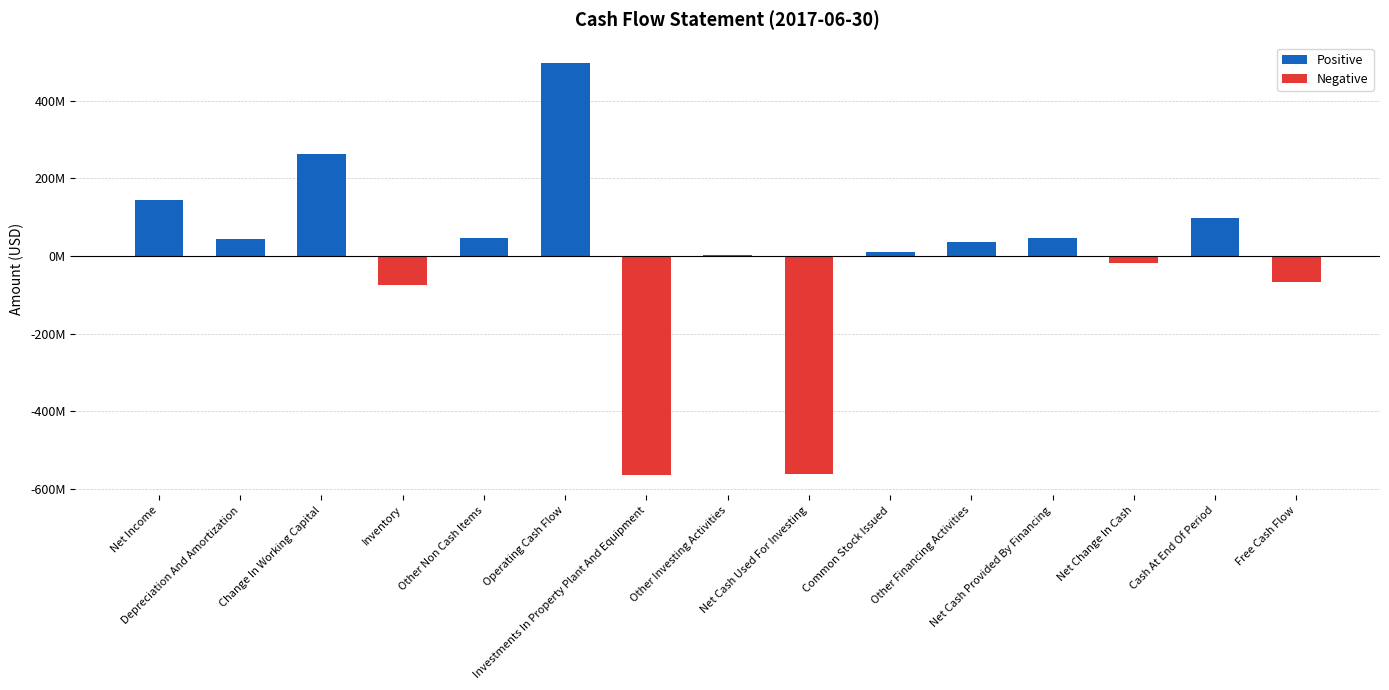

What value does the data have at Net Cash Provided By Financing, to the nearest 50?

45780000